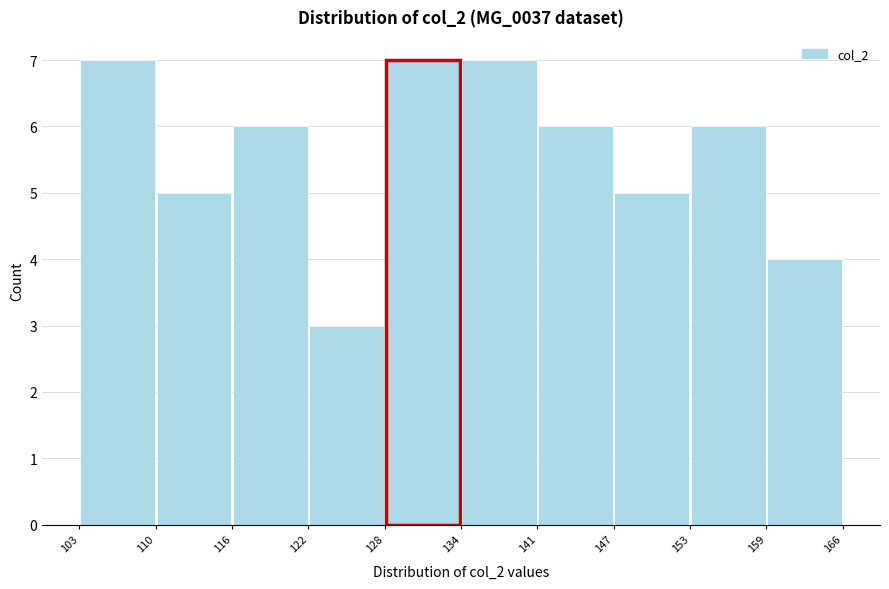

How tall is the bar that spans 147 to 153 on the x-axis? The values are not printed on the chart, so give them approximately, as read against the axis.

5